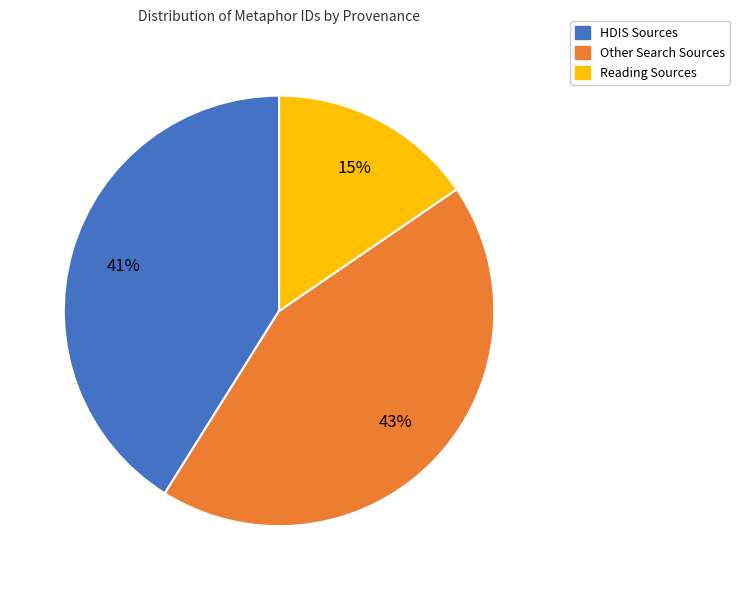

To the nearest percent, what is the average slice percentage?

33%